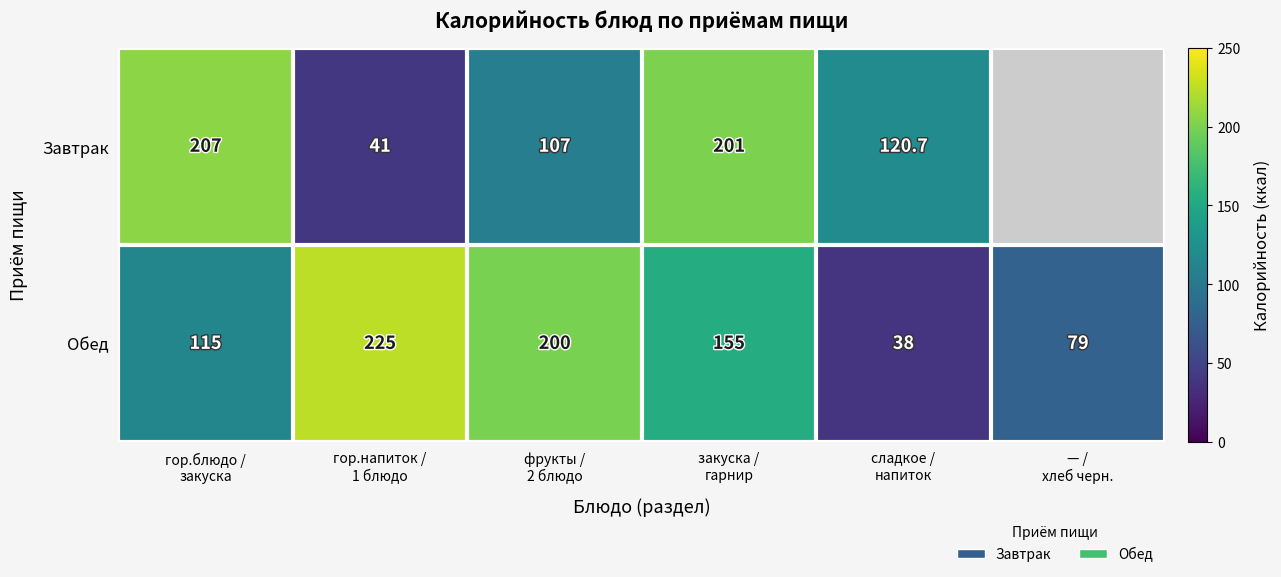

What is the lowest value of the Обед series?

38.0